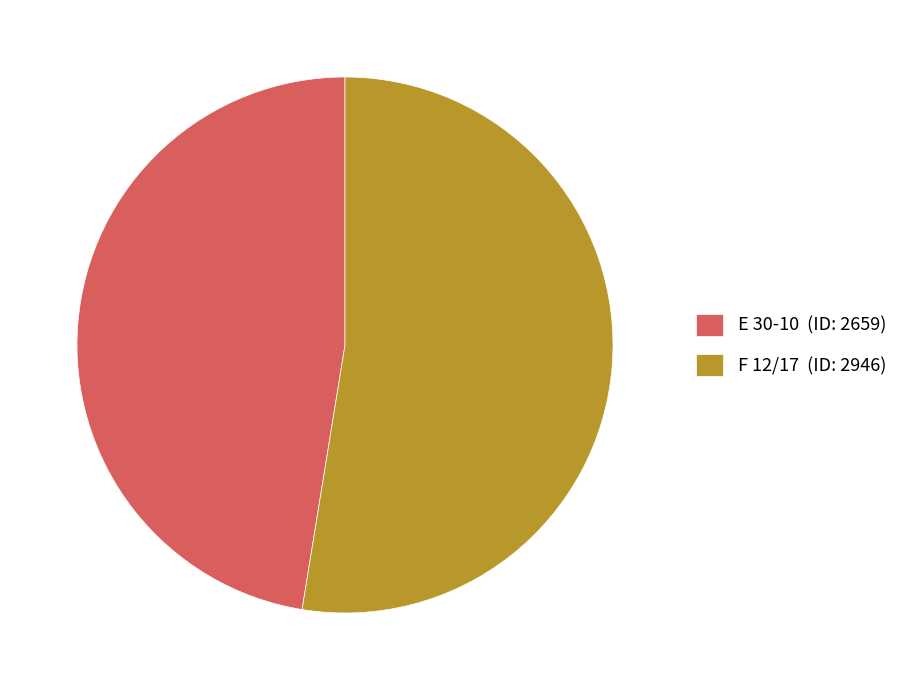

Approximately how many times larger is the value at F 12/17 (ID: 2946) compared to E 30-10 (ID: 2659)?

1.1